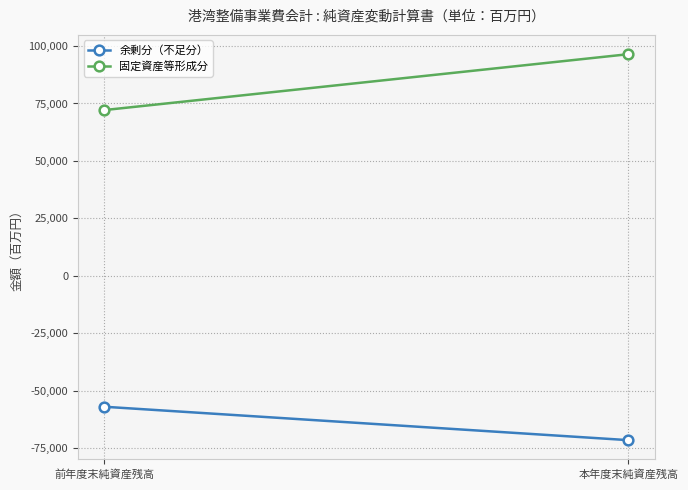

Reading left to right, what are all the values shown in this chart?

余剰分（不足分）: -56926	-71459
固定資産等形成分: 72140	96453